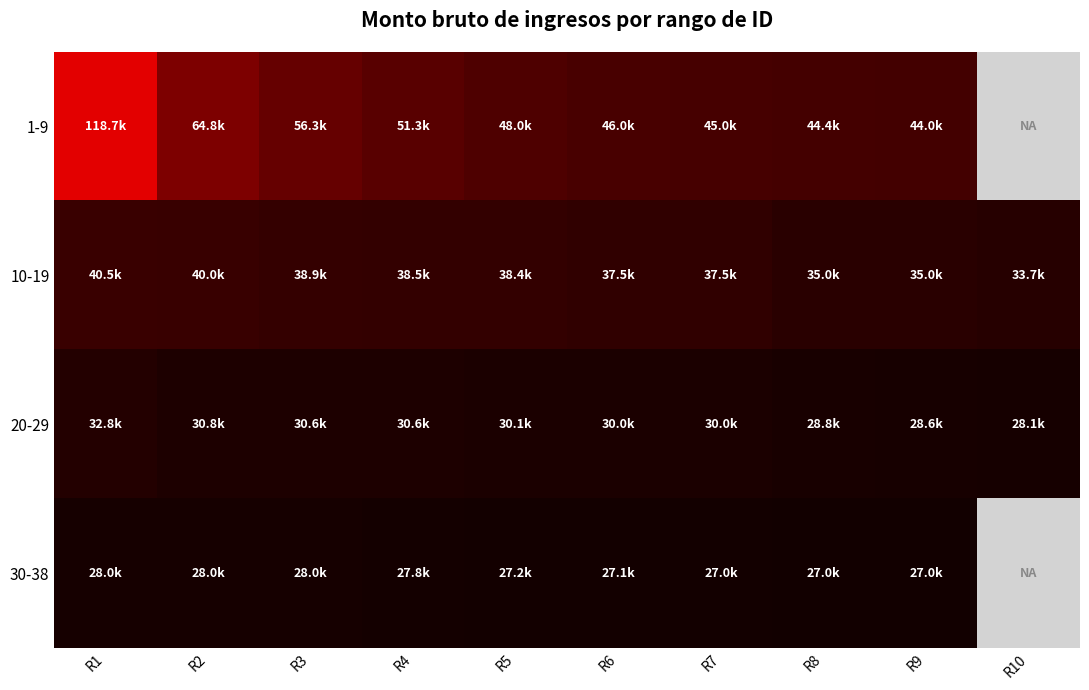

How many data points does each series have?

10